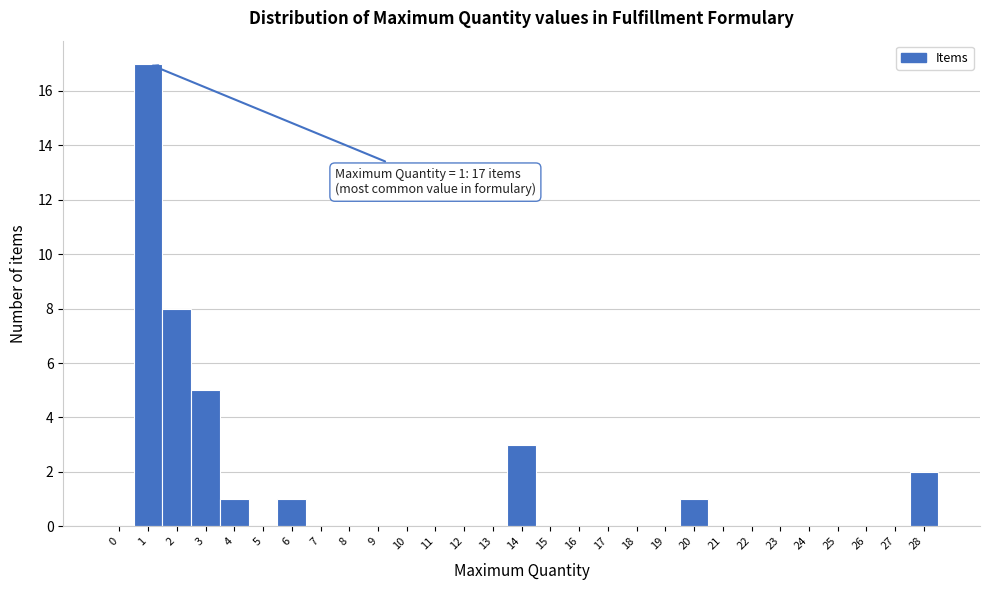

Reading right to left, list all the values displayed in this chart.

28=2	27=0	26=0	25=0	24=0	23=0	22=0	21=0	20=1	19=0	18=0	17=0	16=0	15=0	14=3	13=0	12=0	11=0	10=0	9=0	8=0	7=0	6=1	5=0	4=1	3=5	2=8	1=17	0=0